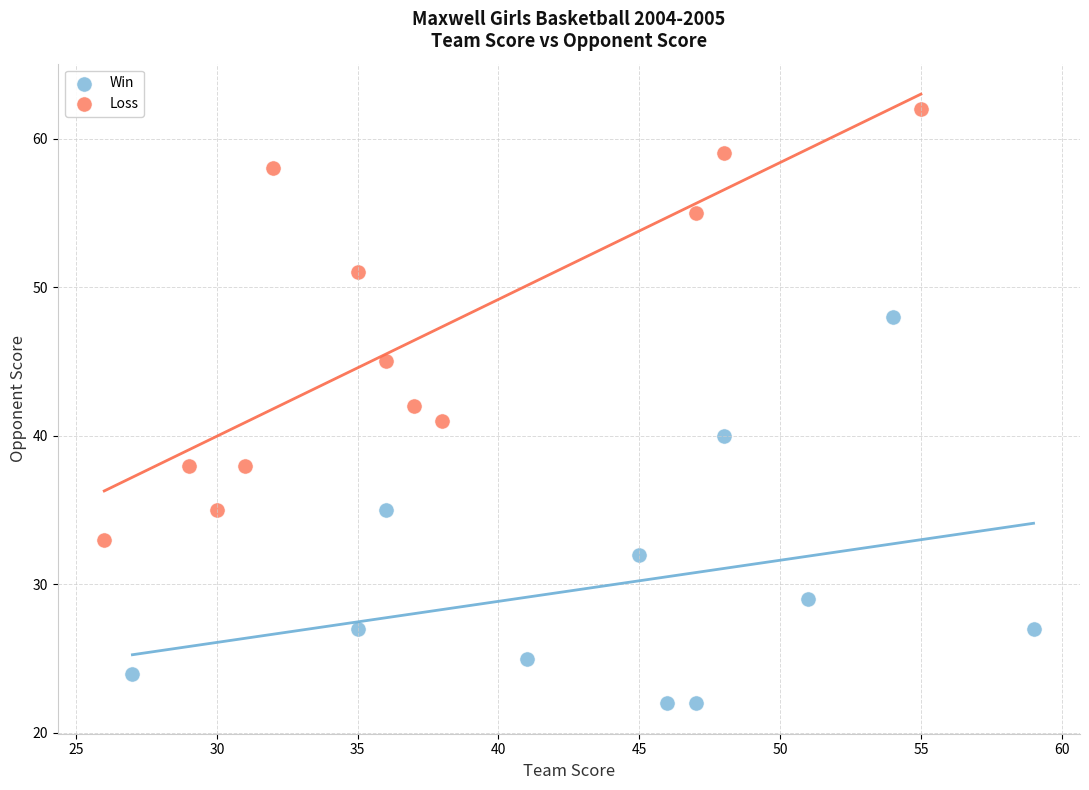

Which series contains the highest Y value?

Loss